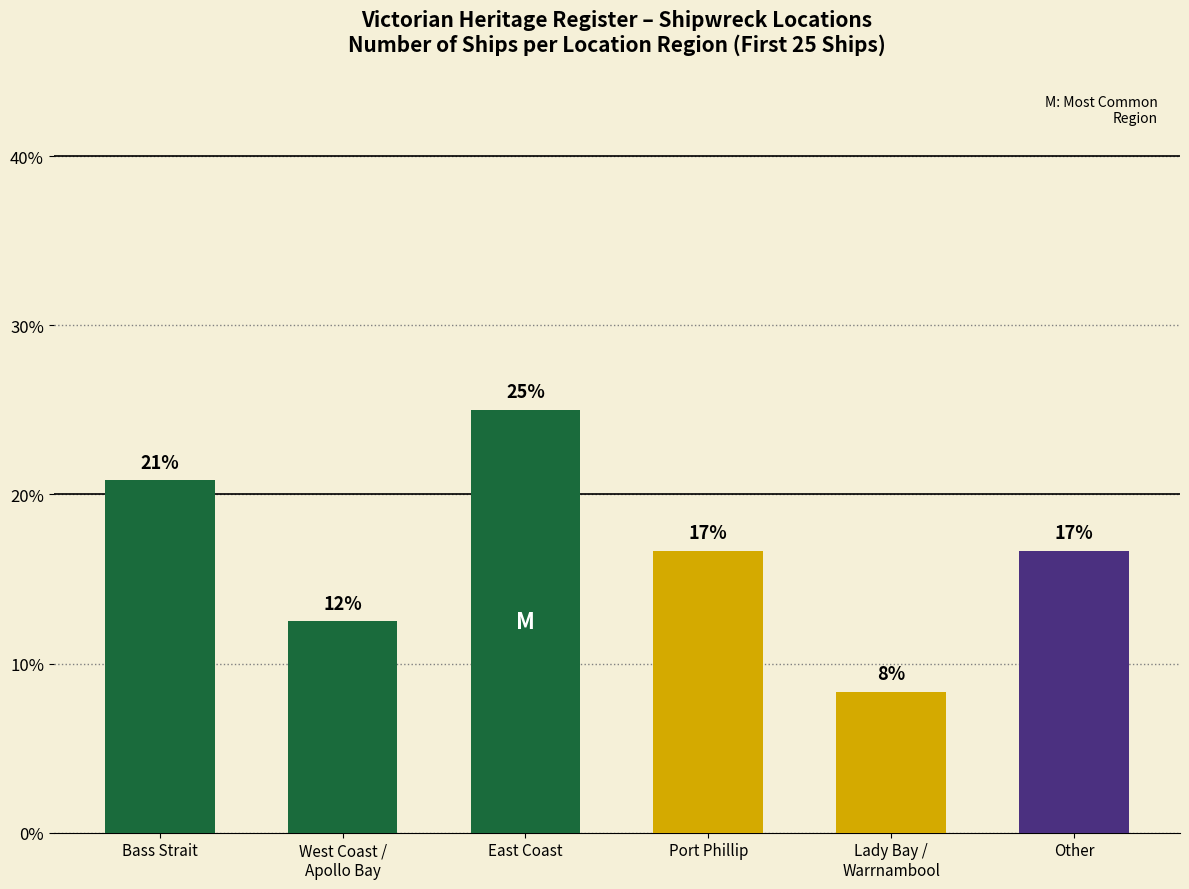

What is the greatest value displayed?

25.0